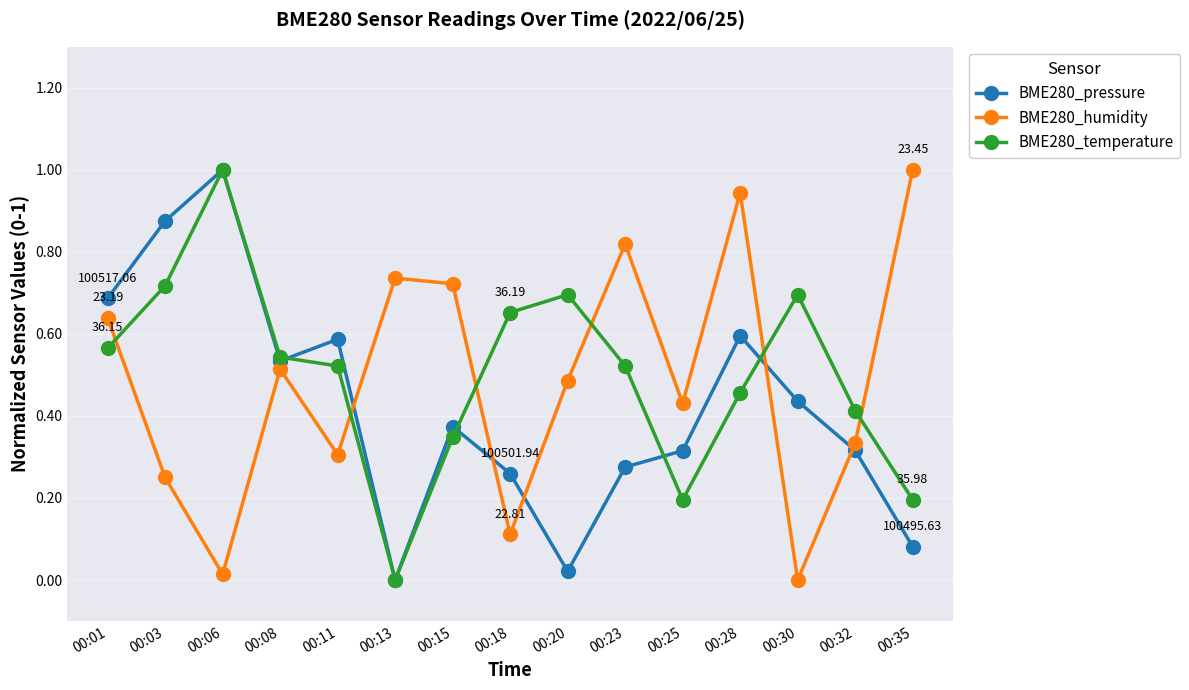

At how many categories does at least one series exceed 0?

15